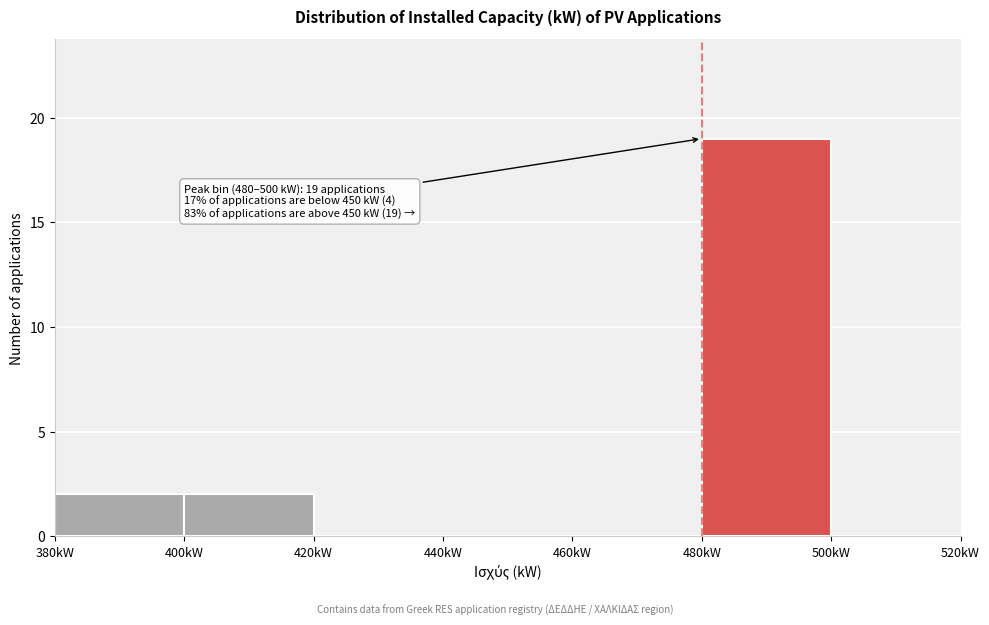

Over which range of the x-axis is the bar tallest?

480 to 500